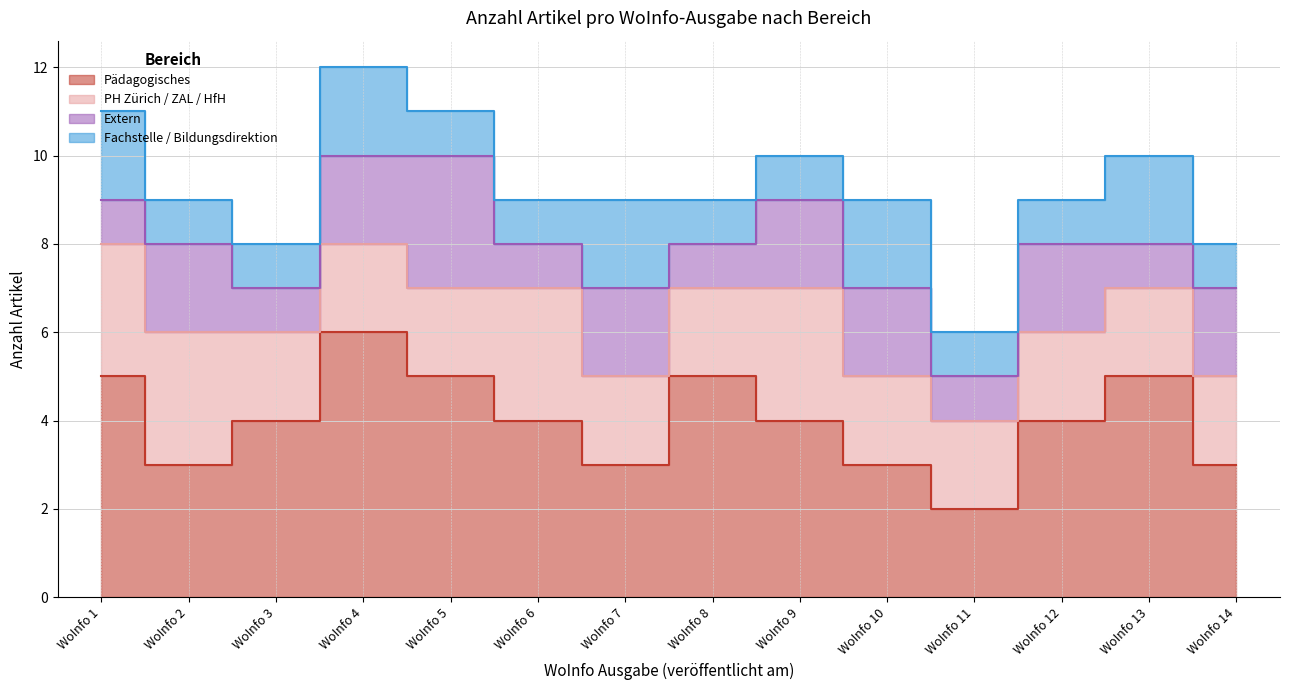

Reading right to left, extract all data points from this chart.

Pädagogisches: 3	5	4	2	3	4	5	3	4	5	6	4	3	5
PH Zürich / ZAL / HfH: 2	2	2	2	2	3	2	2	3	2	2	2	3	3
Extern: 2	1	2	1	2	2	1	2	1	3	2	1	2	1
Fachstelle / Bildungsdirektion: 1	2	1	1	2	1	1	2	1	1	2	1	1	2